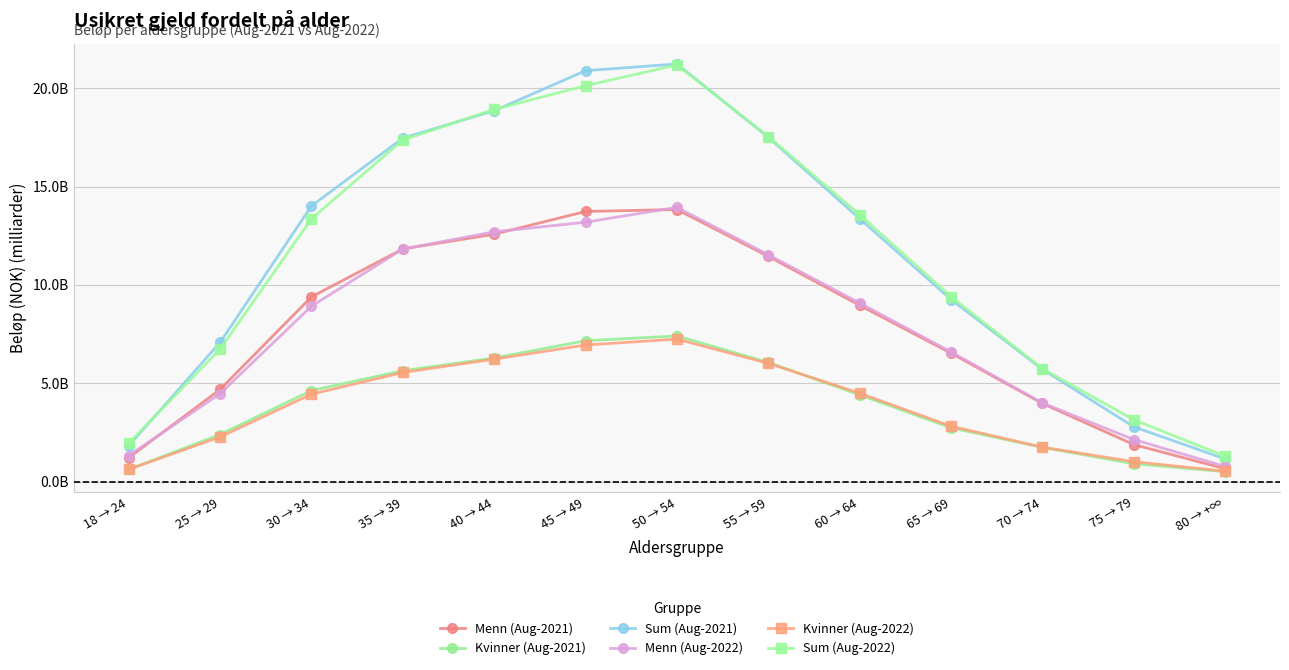

Reading left to right, extract all data points from this chart.

Menn (Aug-2021): 1204773475	4681350620	9388626969	11827352199	12575467960	13732021393	13830818111	11446627289	8957691265	6523738426	3968047945	1878433339	646257952
Kvinner (Aug-2021): 613105274	2389251251	4626471956	5633014322	6282264154	7158937289	7401833272	6054744360	4405741605	2731621289	1734608150	902864746	500514561
Sum (Aug-2021): 1817878749	7070601871	14015098925	17460366521	18857732114	20890958682	21232651383	17501371649	13363432870	9255359715	5702656095	2781298085	1146772513
Menn (Aug-2022): 1321197048	4464543311	8915843793	11821886400	12698482163	13185770418	13943214901	11529676316	9075875916	6588543304	3992548023	2133157737	764784418
Kvinner (Aug-2022): 618721540	2266592262	4442027935	5543982437	6224480020	6941210503	7240969622	6009848034	4489586940	2810128705	1744814196	1006201524	523296781
Sum (Aug-2022): 1939918588	6731135573	13357871728	17365868837	18922962183	20126980921	21184184523	17539524350	13565462856	9398672009	5737362219	3139359261	1288081199